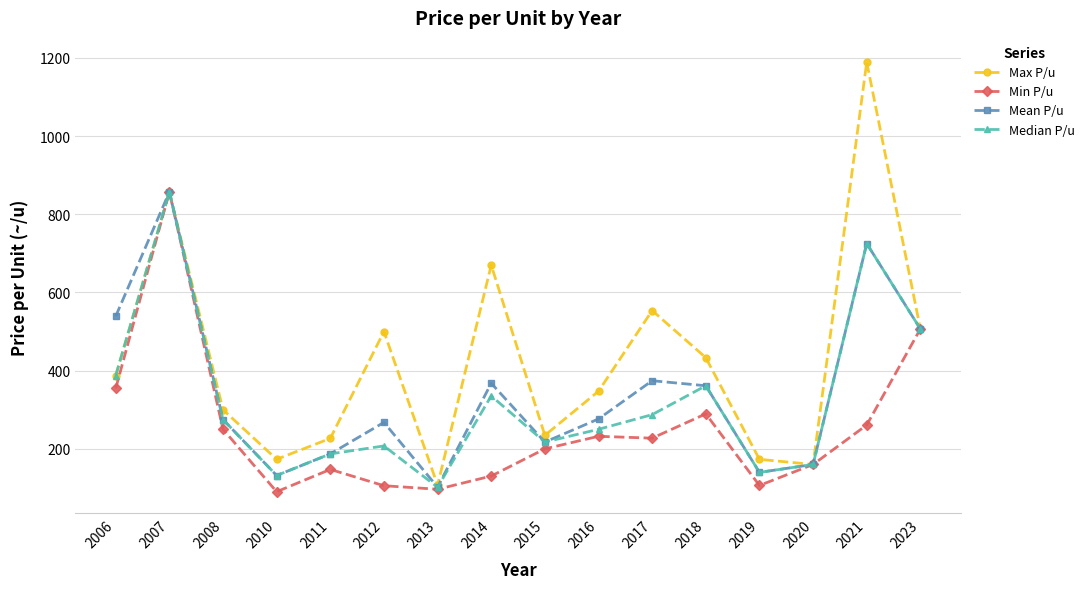

Does the chart display data point markers on the line(s)?

Yes